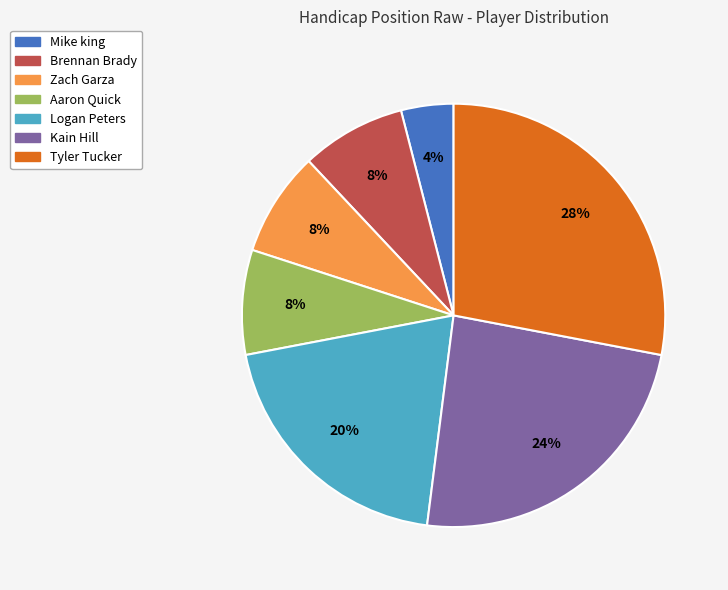

Count the number of slices in the pie.

7